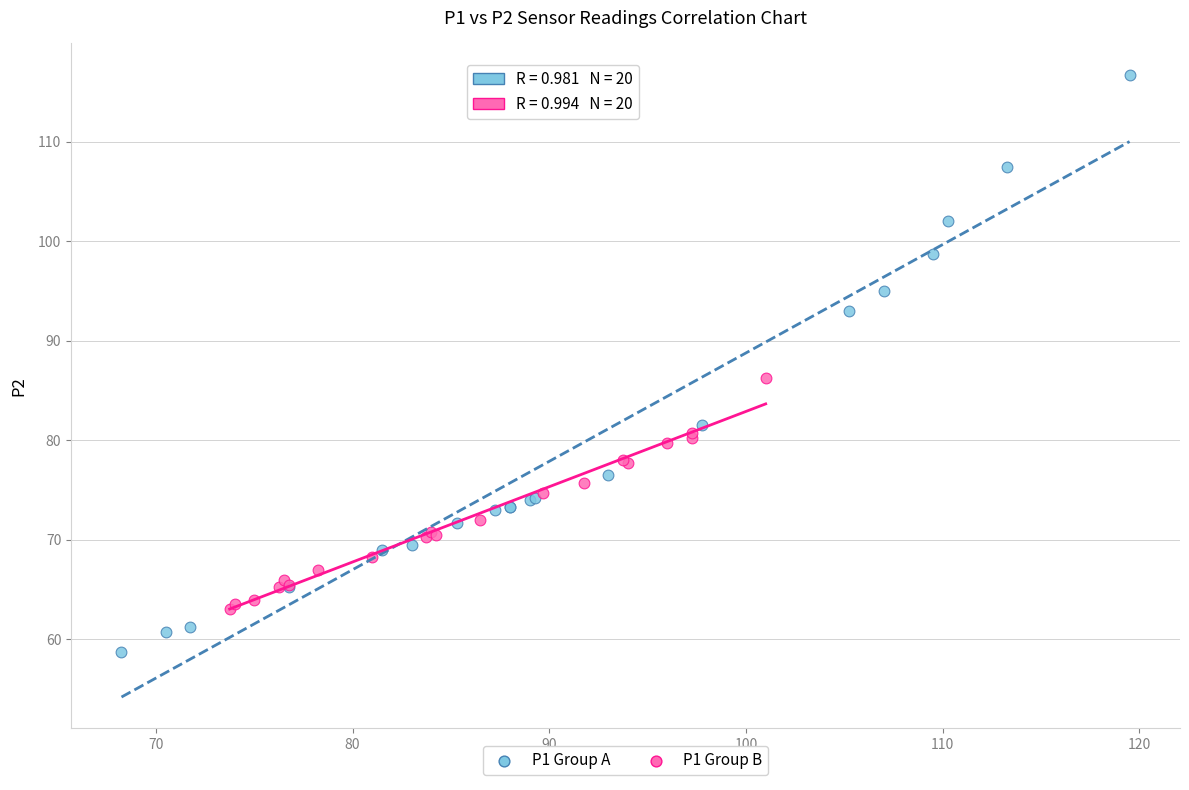

Which series contains the highest Y value?

P1 Group A